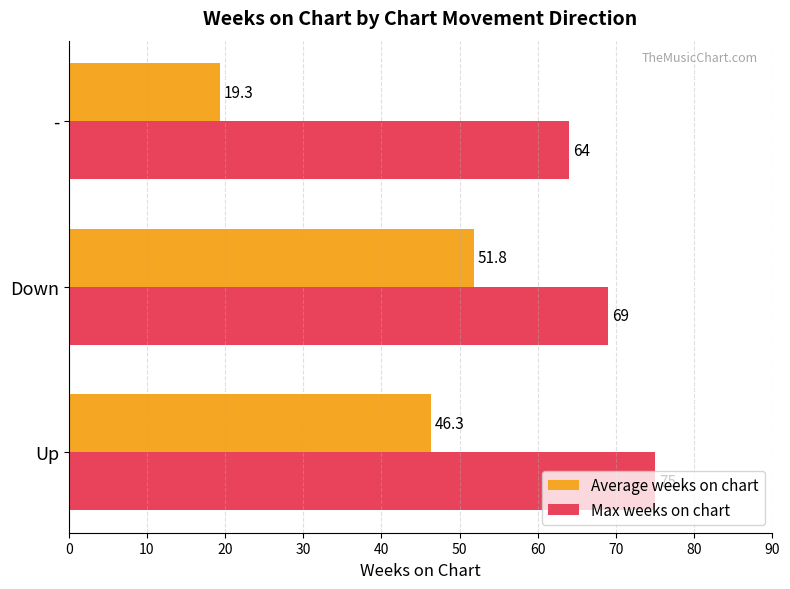

What is the sum of all Max weeks on chart values?

208.0